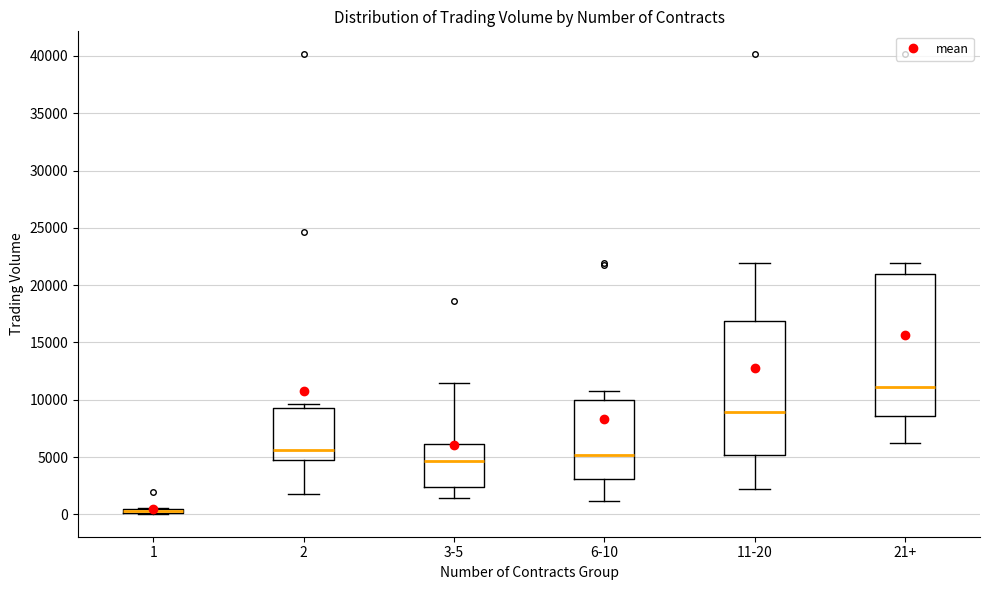

Which box is the tallest, from its lower edge to its upper edge?

21+